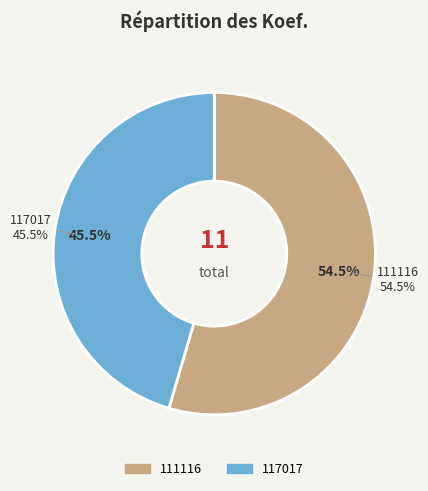

Count the number of slices in the pie.

2